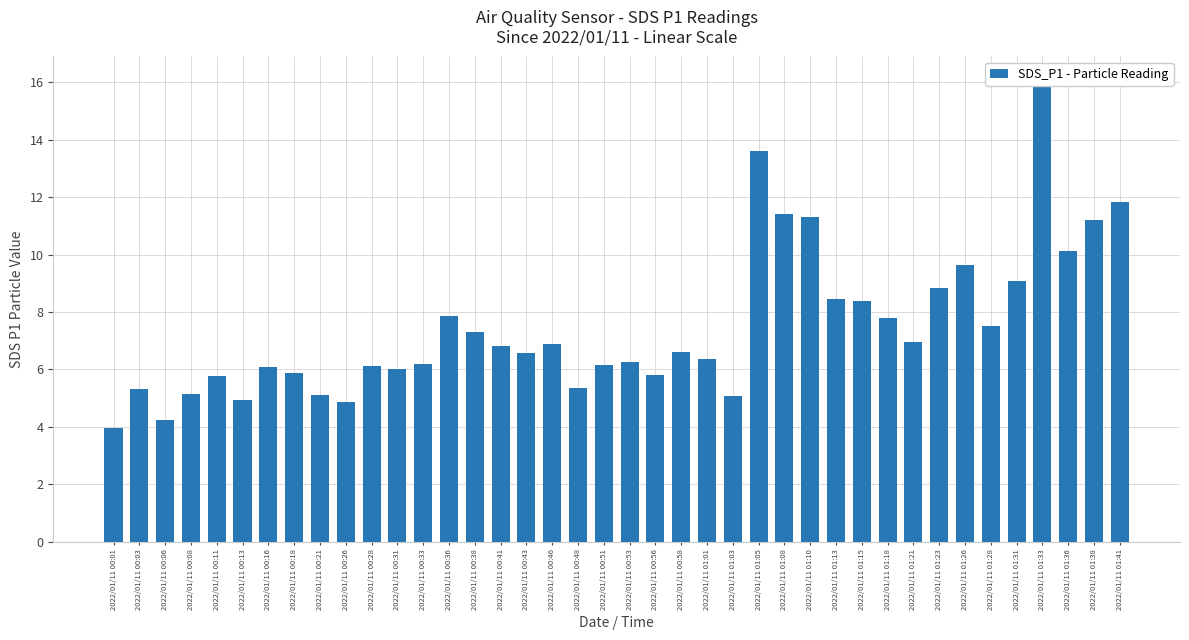

Count the number of values greater than 6.

27